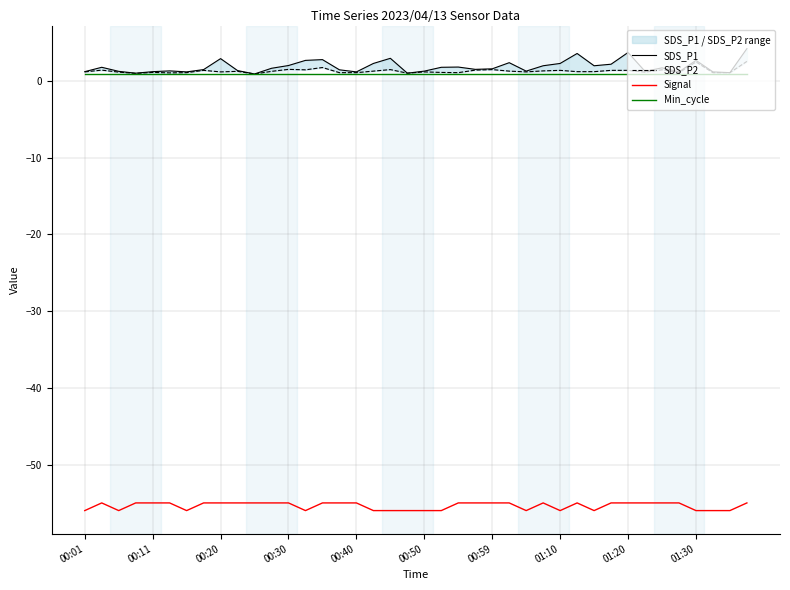

Is it true that Min_cycle equals 1.3 at 30?

False